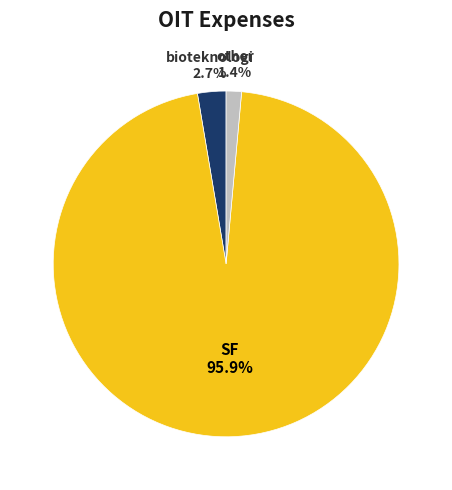

Rank the categories by value from lowest to highest.

other, bioteknologi, SF